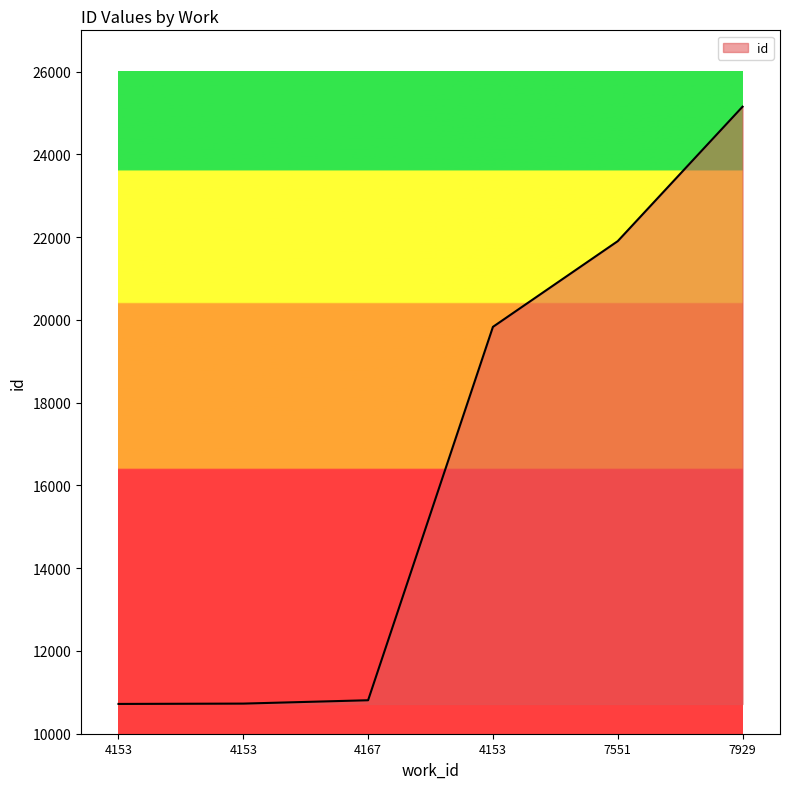

How many lines are shown in the chart?

1